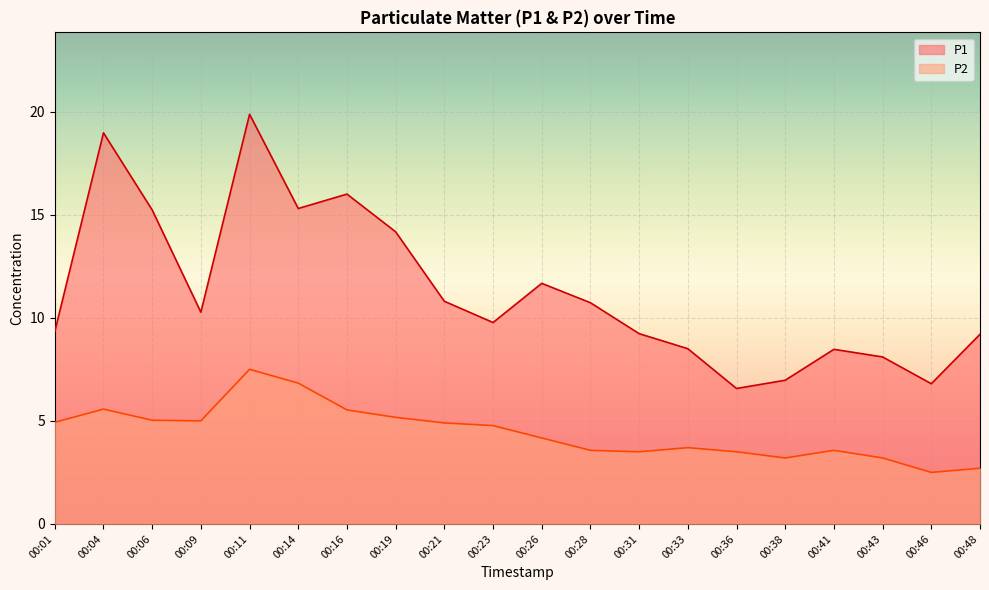

What is the total value across all series at 00:01?

14.3